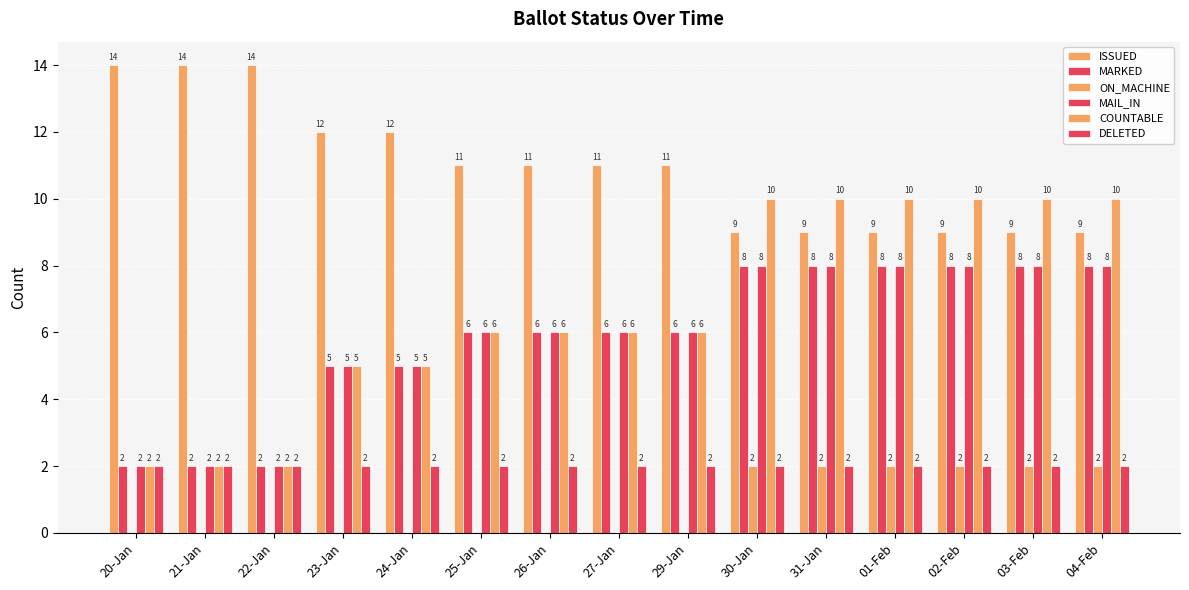

Are the bars grouped side by side (vs. stacked)?

Yes